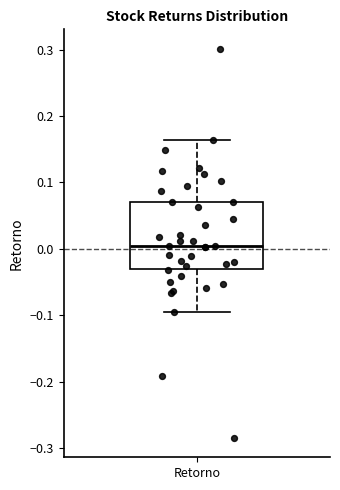

Read this box plot against the y-axis: the position of the median line, the range covered by the box, and the ends of both whiskers. The values are not printed on the chart, so give them approximately, as read against the axis.

median 0.00, box -0.03 to 0.07, whiskers -0.10 to 0.16